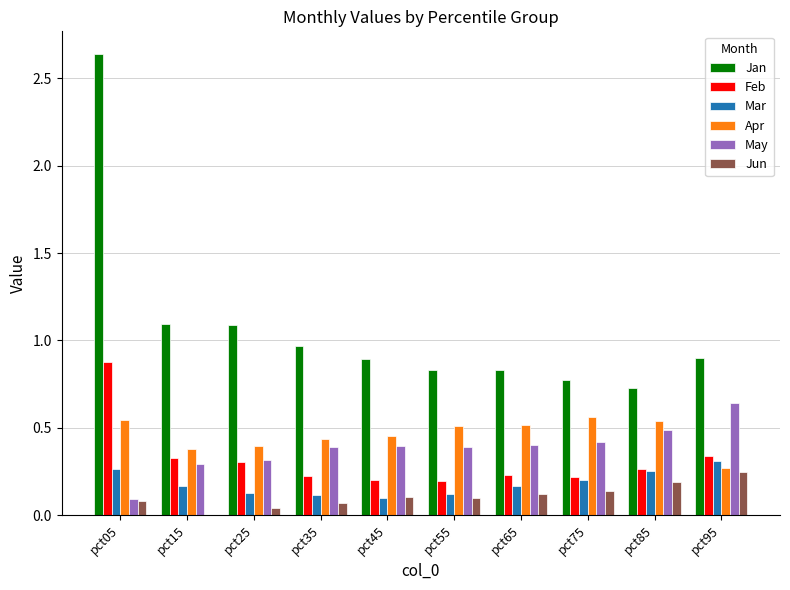

Are the bars grouped side by side (vs. stacked)?

Yes